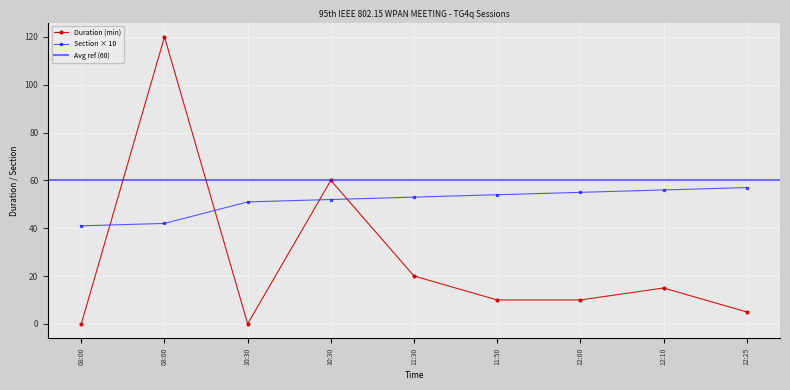

The Duration series shows 120 at 08:00. True or false?

True